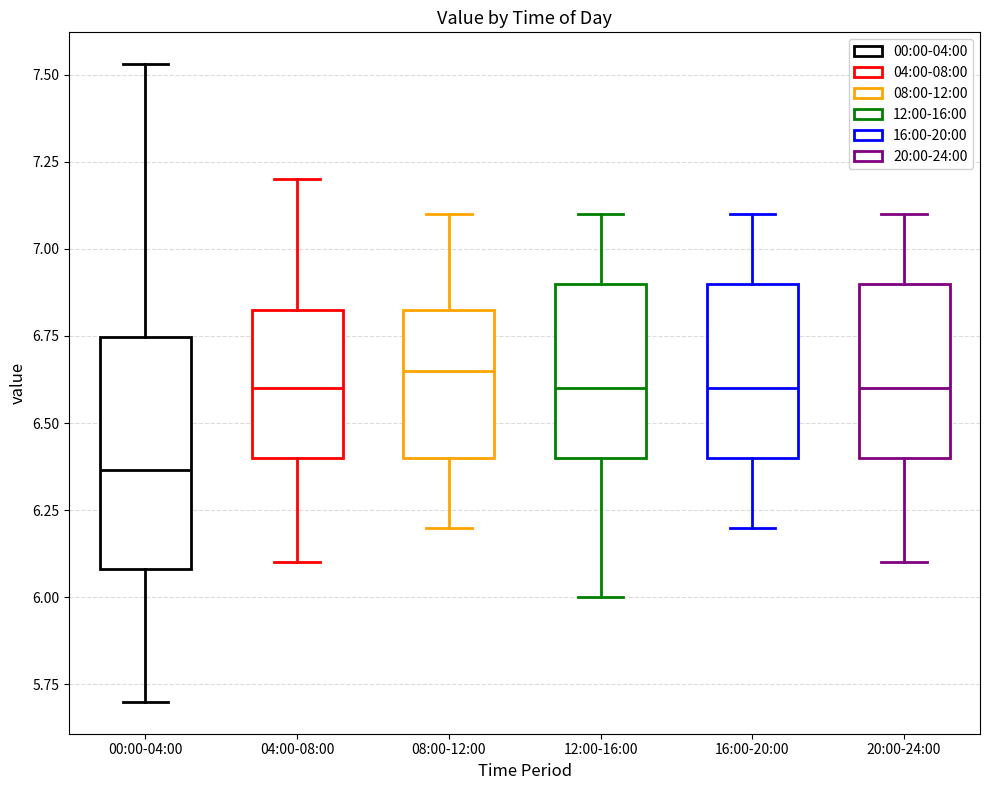

Which box is the tallest, from its lower edge to its upper edge?

00:00-04:00